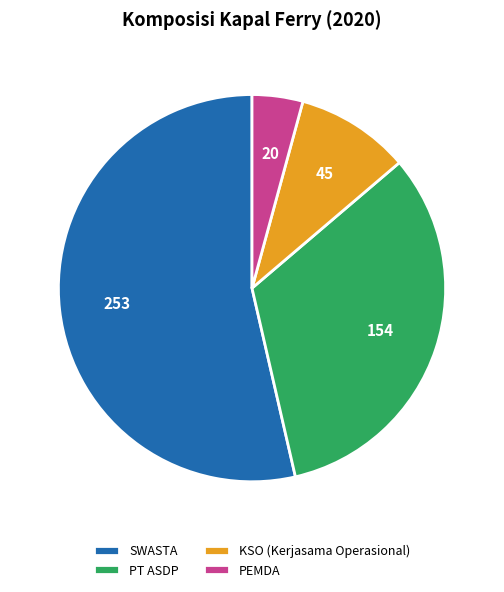

Which slice represents more than half of the pie?

SWASTA